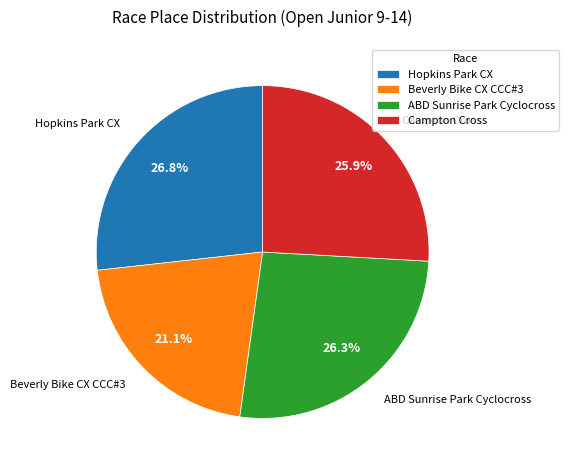

Count the number of slices in the pie.

4